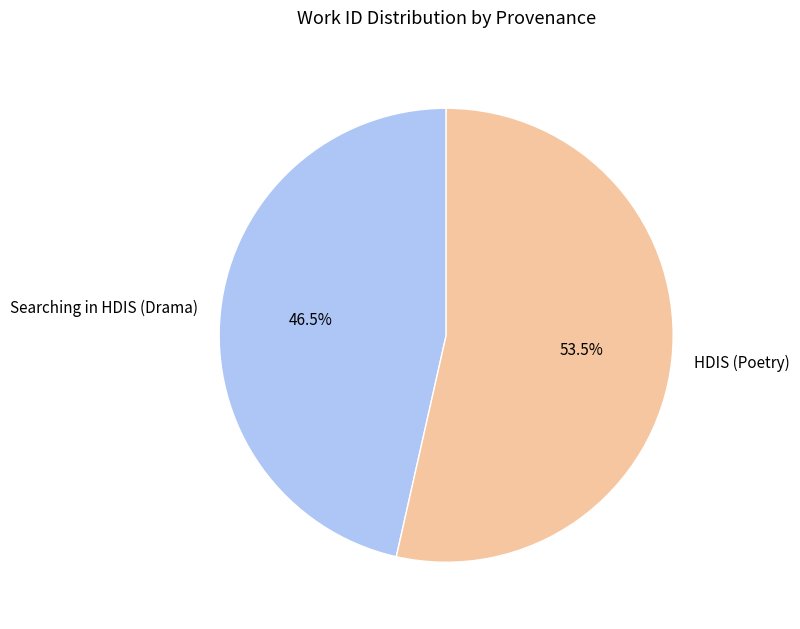

Approximately how many times larger is the value at Searching in HDIS (Drama) compared to HDIS (Poetry)?

0.9